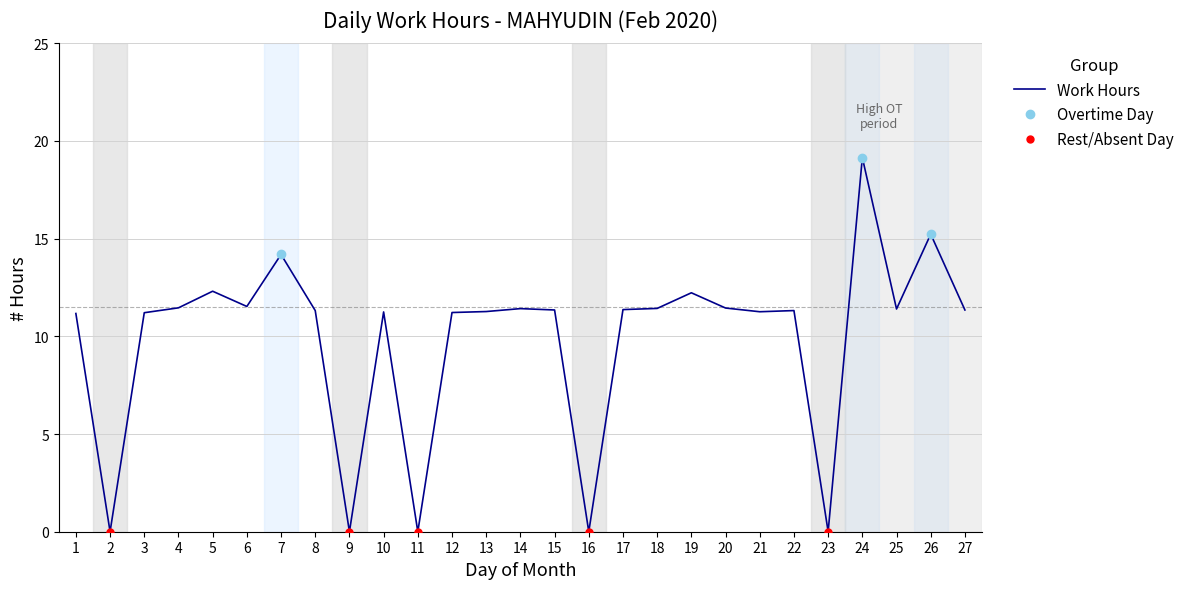

List the labels in order of value, largest first.

24, 26, 7, 5, 19, 6, 4, 20, 18, 14, 25, 17, 15, 27, 8, 22, 13, 21, 10, 12, 3, 1, 2, 9, 11, 16, 23